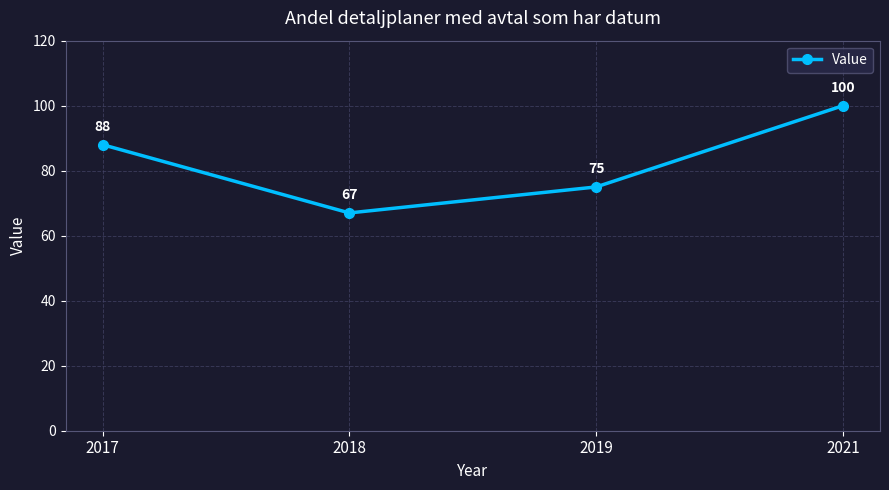

Count the values in the range 75 to 100.

3